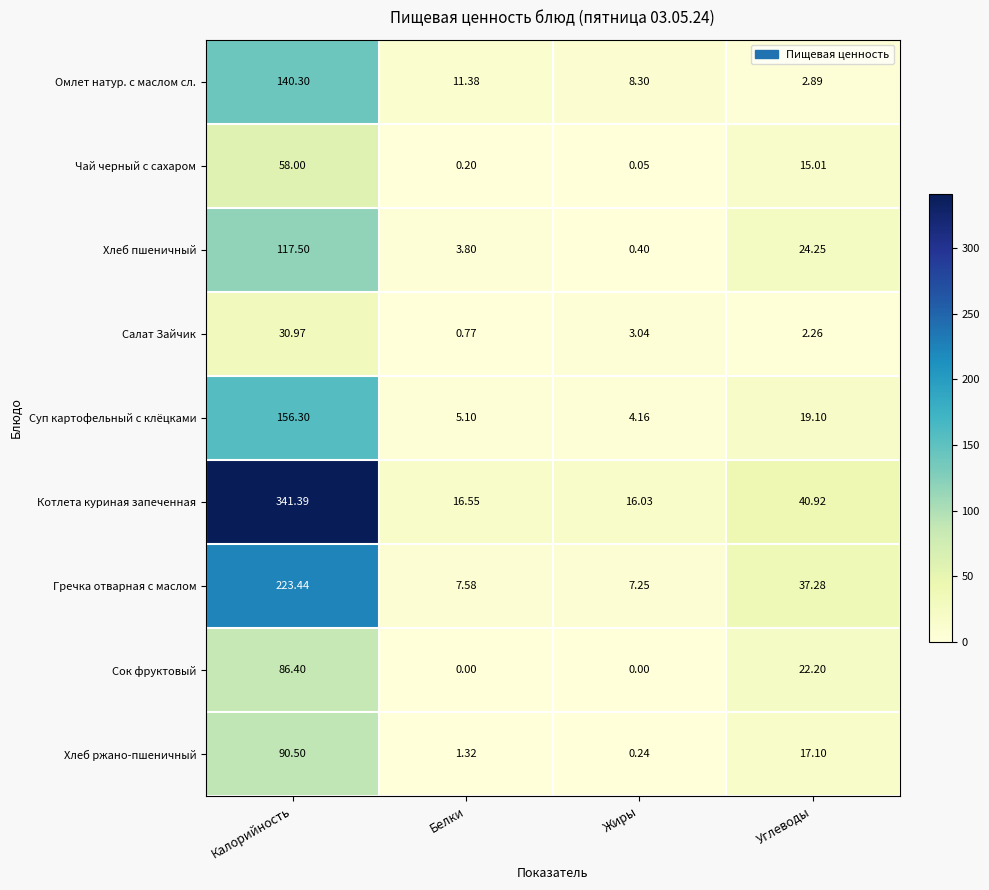

Is the value of Суп картофельный с клёцками at Белки greater than the value of Хлеб ржано-пшеничный at Белки?

Yes